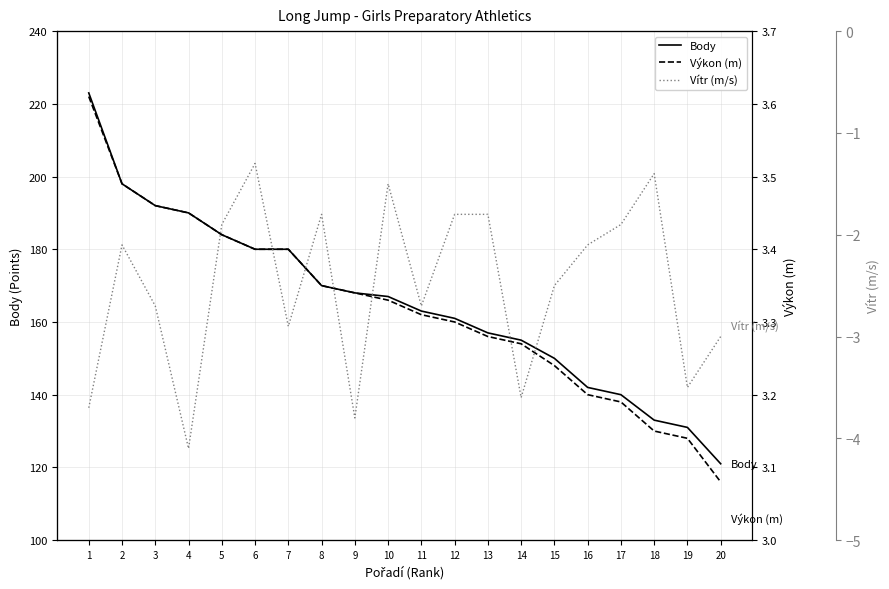

What are all the series names shown in the legend?

Body, Výkon (m), Vítr (m/s)